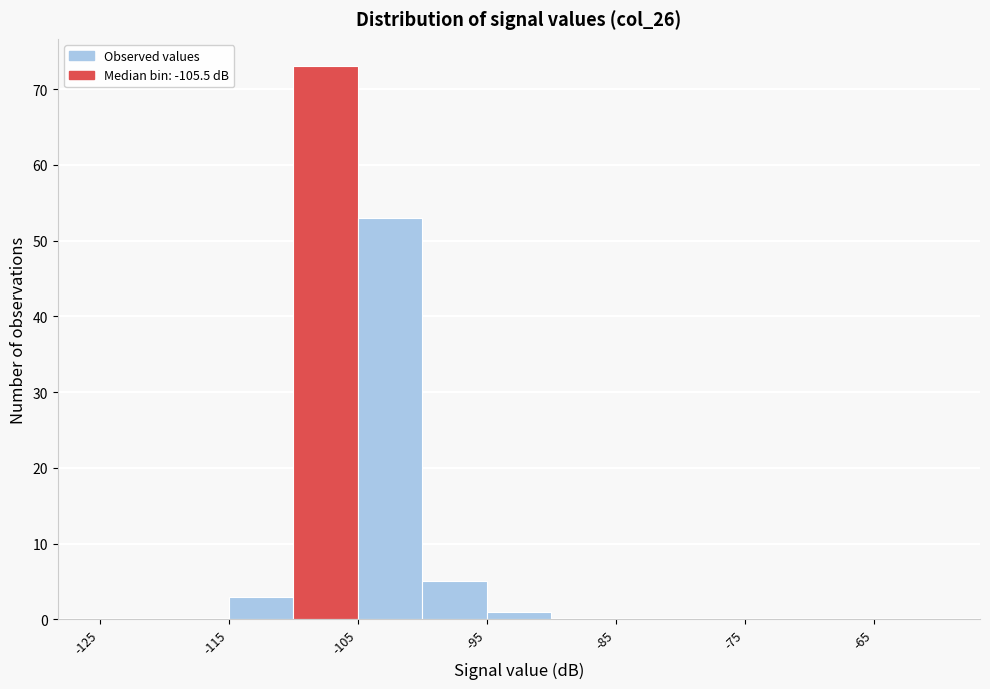

Over which range of the x-axis is the bar tallest?

-110 to -105